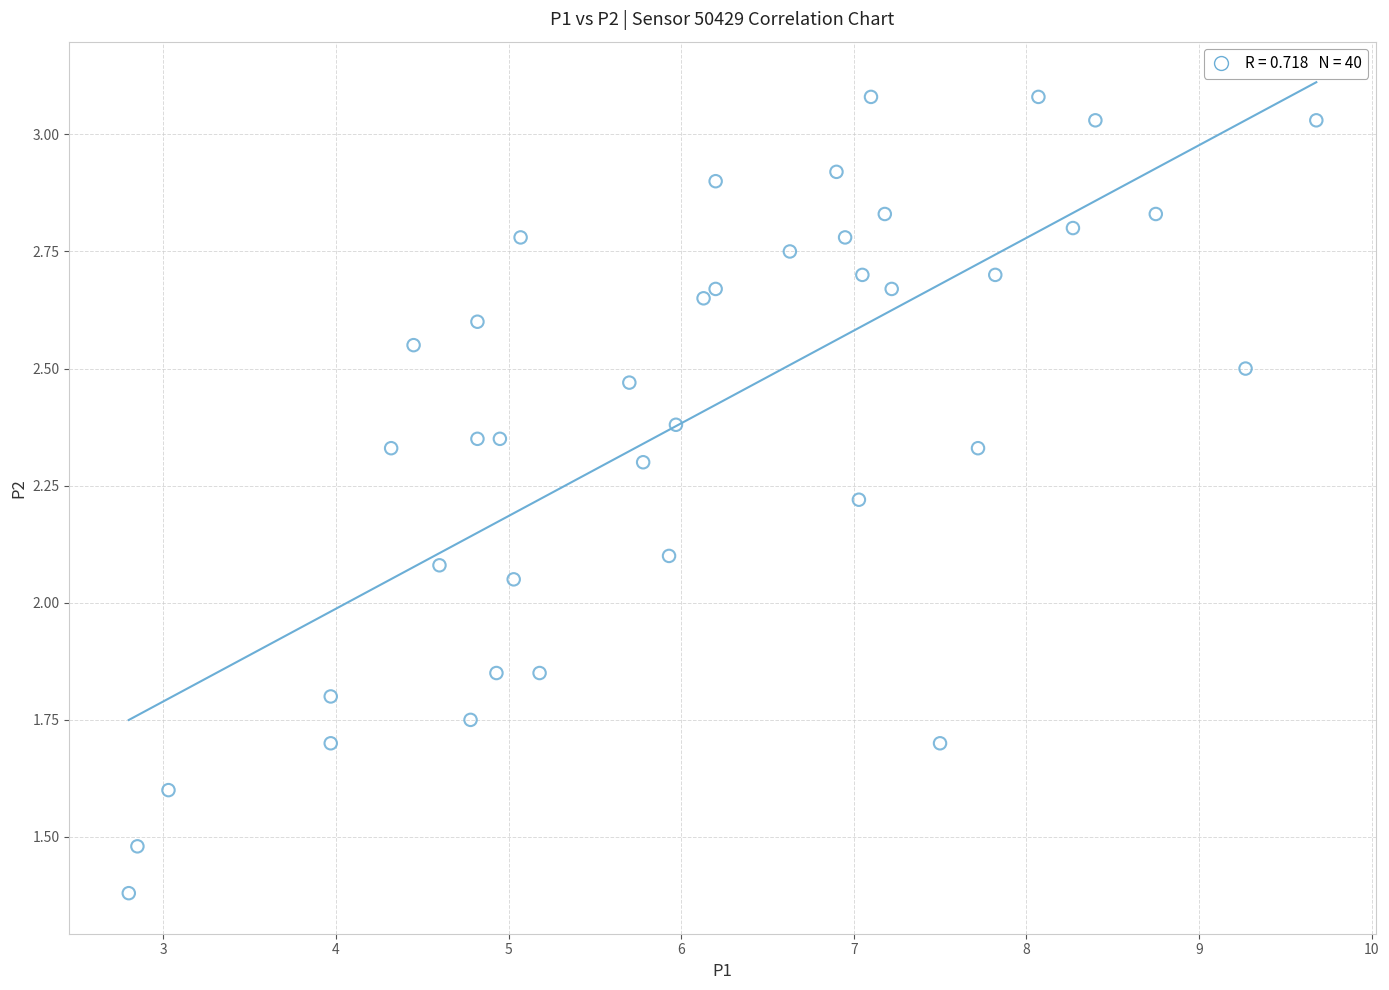

What is the range of Y values (max minus min)?

1.7